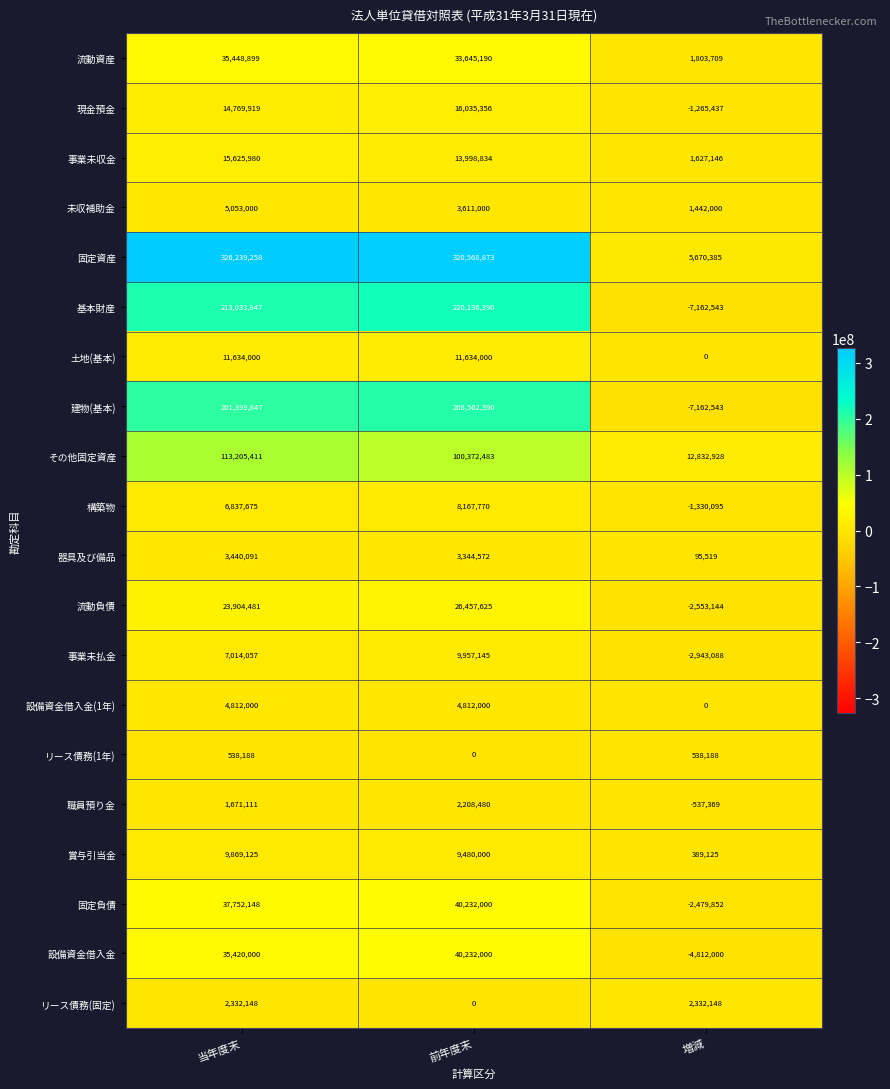

What is the spread (max minus min) of values at 当年度末?

325701070